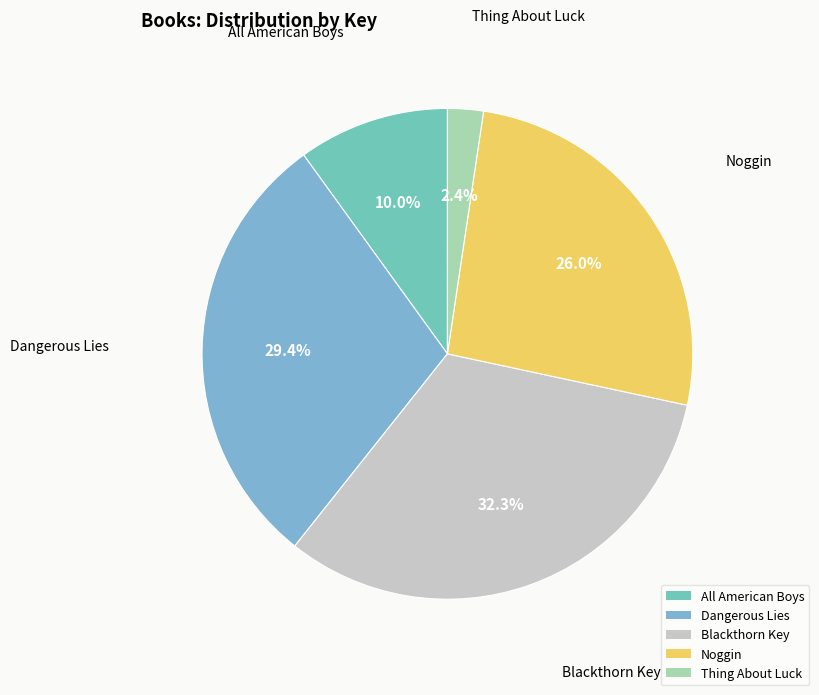

How many slices are in this pie chart?

5